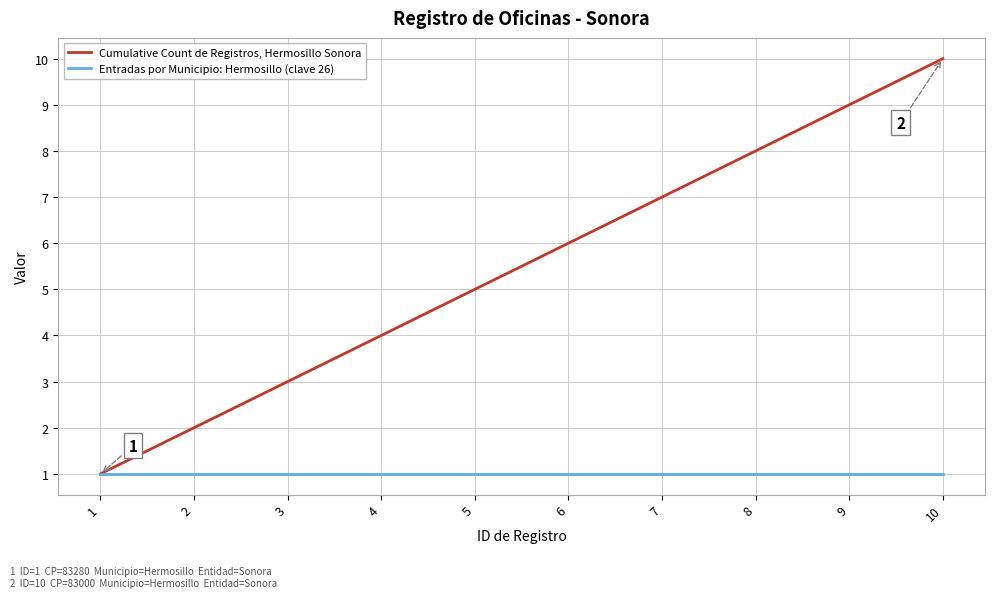

At which label is Cumulative Count de Registros, Hermosillo Sonora closest to 5?

5